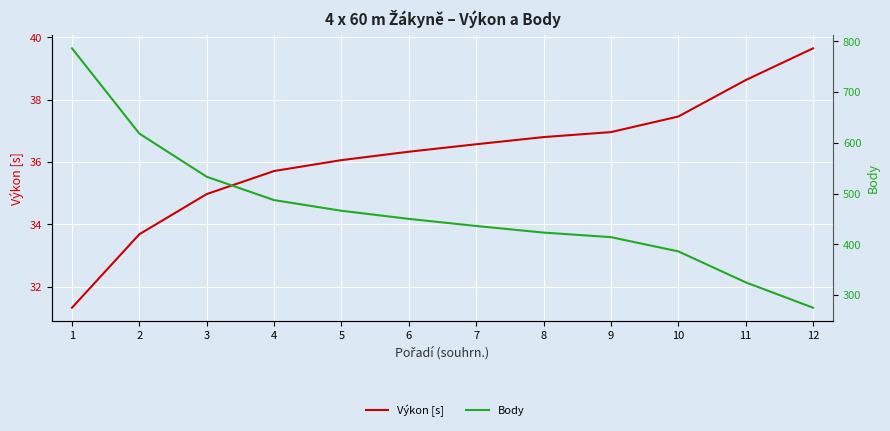

What are all the series names shown in the legend?

Výkon [s], Body